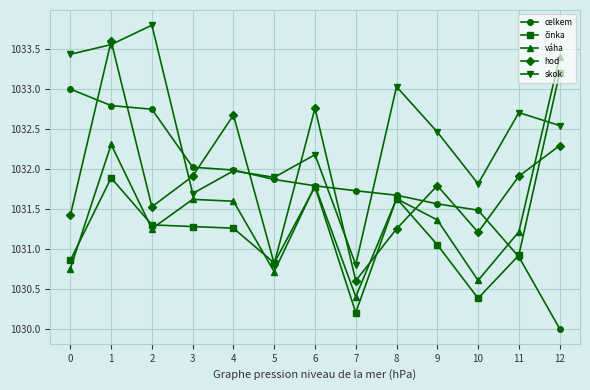

Is it true that hod equals 1643.7 at 10?

False